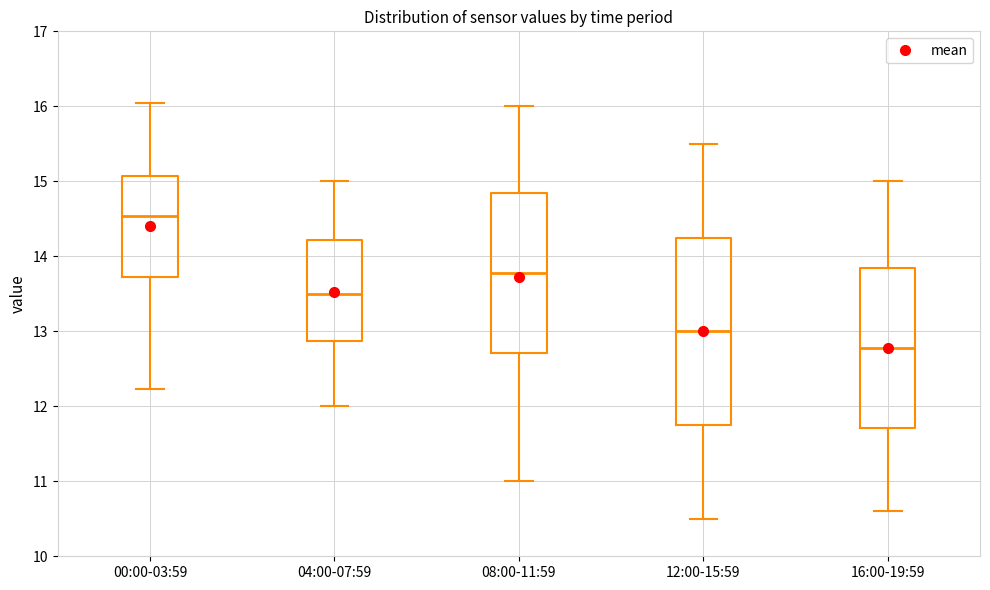

Reading left to right, read every box against the y-axis: the position of its median line, the range the box covers, and the ends of its whiskers. The values are not printed on the chart, so give them approximately, as read against the axis.

00:00-03:59: median 14.5, box 13.7 to 15.1, whiskers 12.2 to 16.1
04:00-07:59: median 13.5, box 12.9 to 14.2, whiskers 12.0 to 15.0
08:00-11:59: median 13.8, box 12.7 to 14.9, whiskers 11.0 to 16.0
12:00-15:59: median 13.0, box 11.8 to 14.3, whiskers 10.5 to 15.5
16:00-19:59: median 12.8, box 11.7 to 13.9, whiskers 10.6 to 15.0